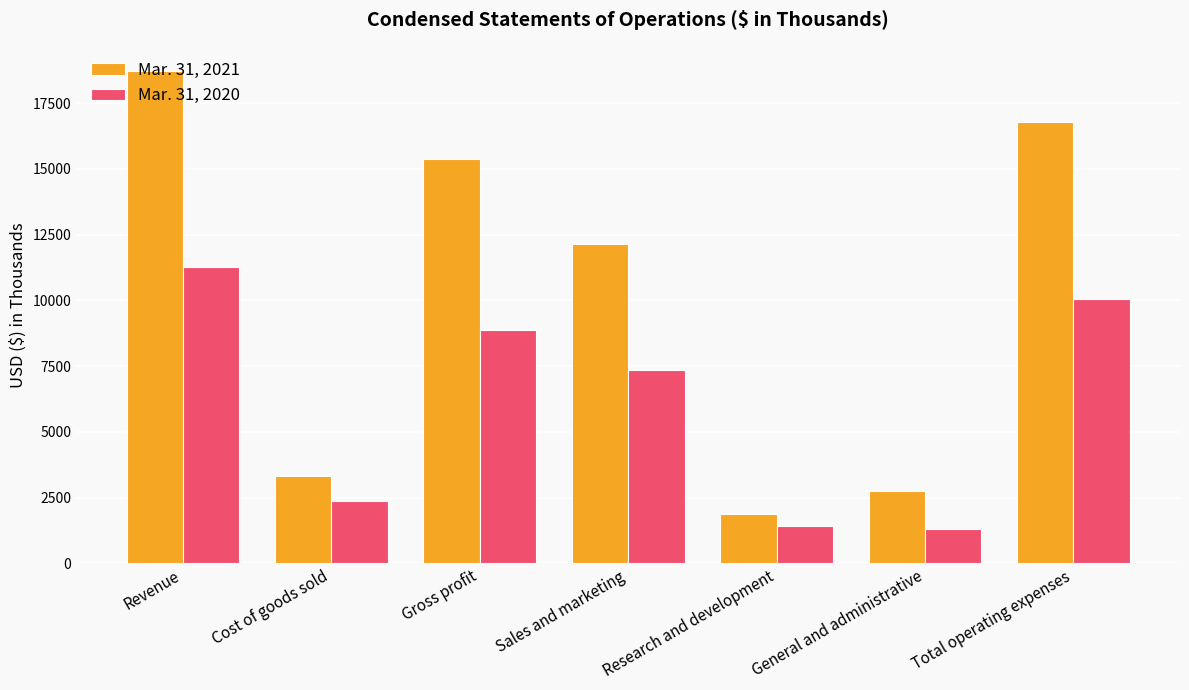

Where is Mar. 31, 2021 nearest to the value 10287?

Sales and marketing